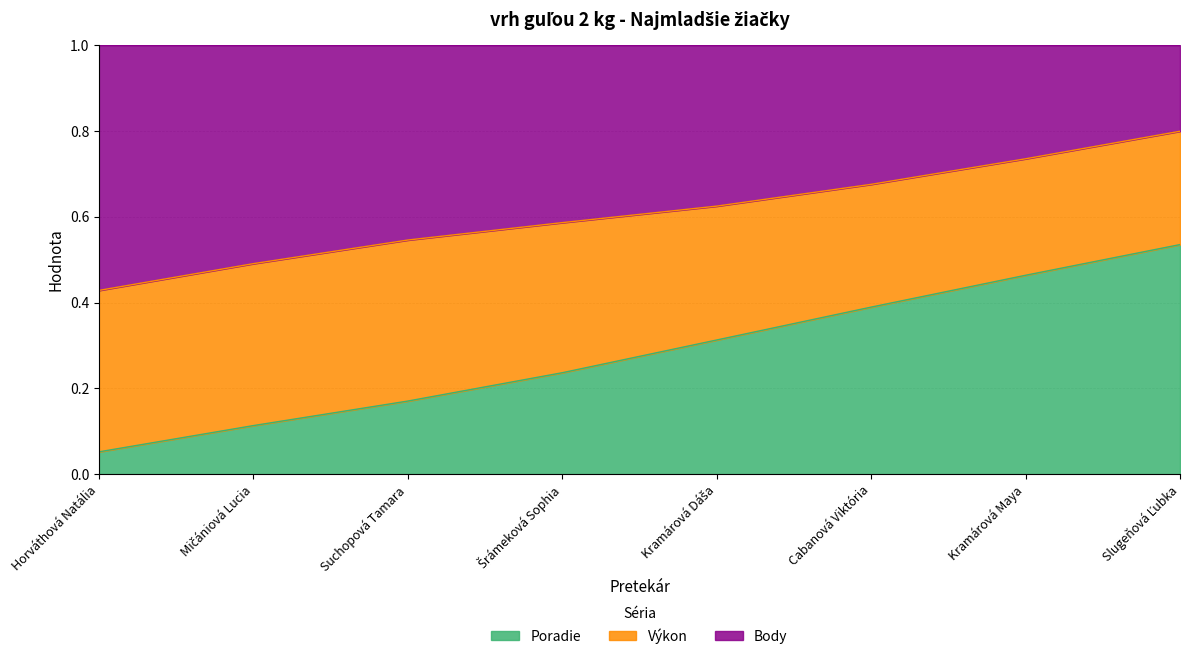

At which label does Poradie reach its minimum?

Horváthová Natália